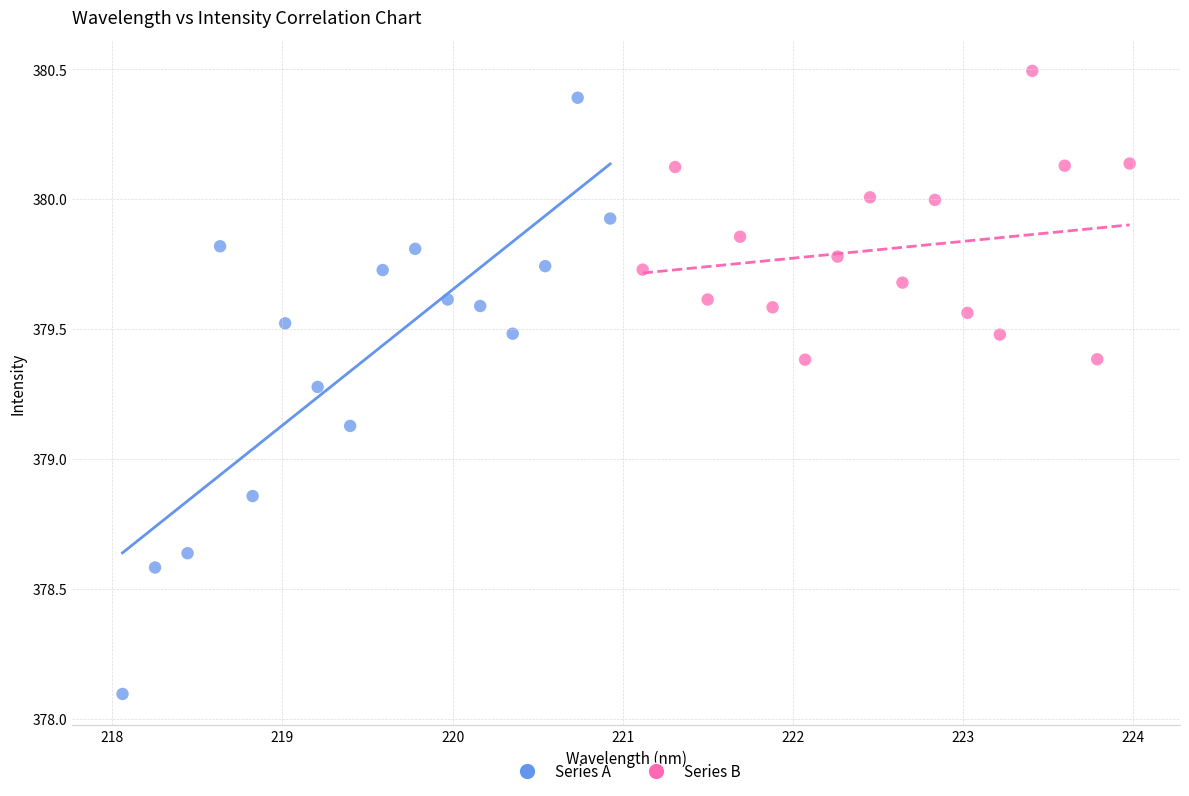

Which series contains the lowest Y value?

Series A